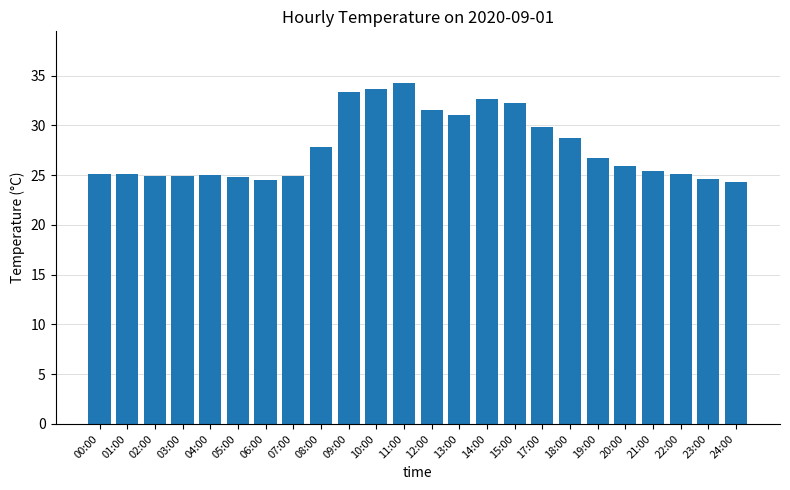

What is the label of the 18th bar from the left?

18:00